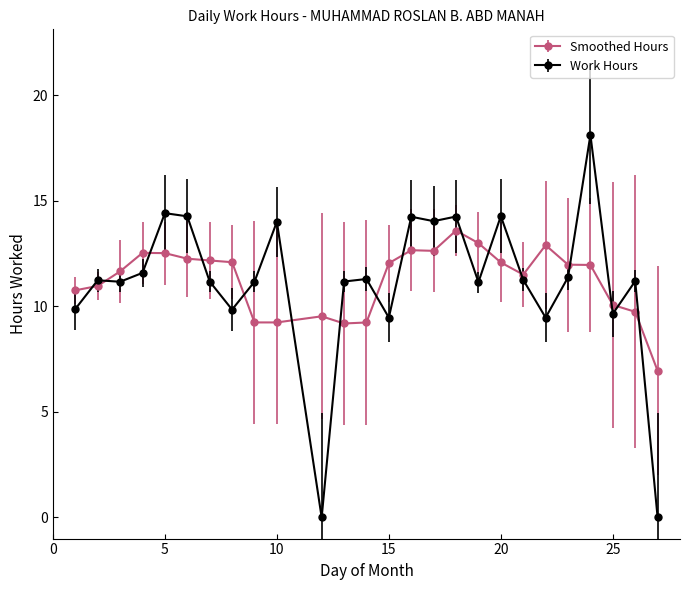

Rank the series by their maximum value, from lowest to highest.

Smoothed Hours, Work Hours